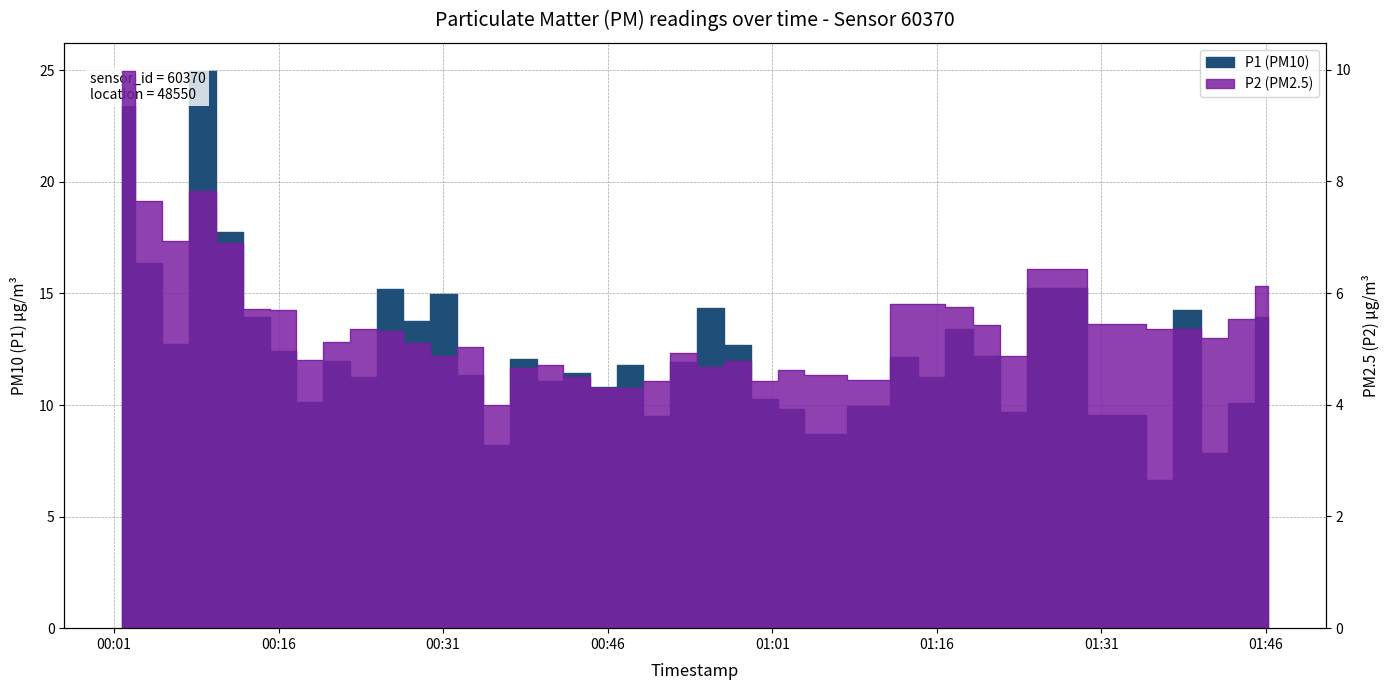

True or false: P2 and P1 intersect in this chart.

False